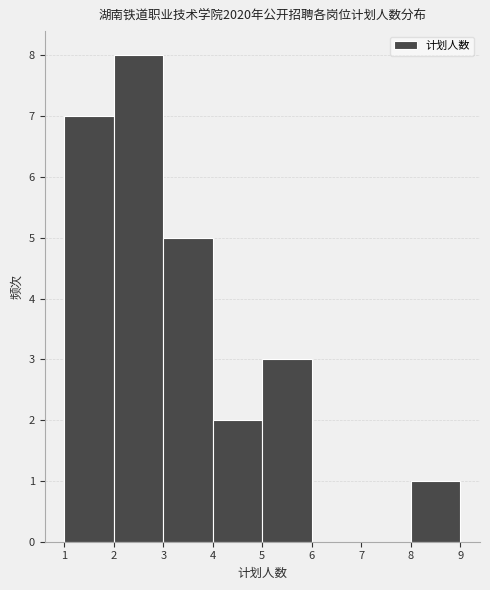

Reading left to right, transcribe this chart: for each bar, give the range it covers on the x-axis and its height. The values are not printed on the chart, so give them approximately, as read against the axis.

1 to 2: 7
2 to 3: 8
3 to 4: 5
4 to 5: 2
5 to 6: 3
6 to 7: 0
7 to 8: 0
8 to 9: 1